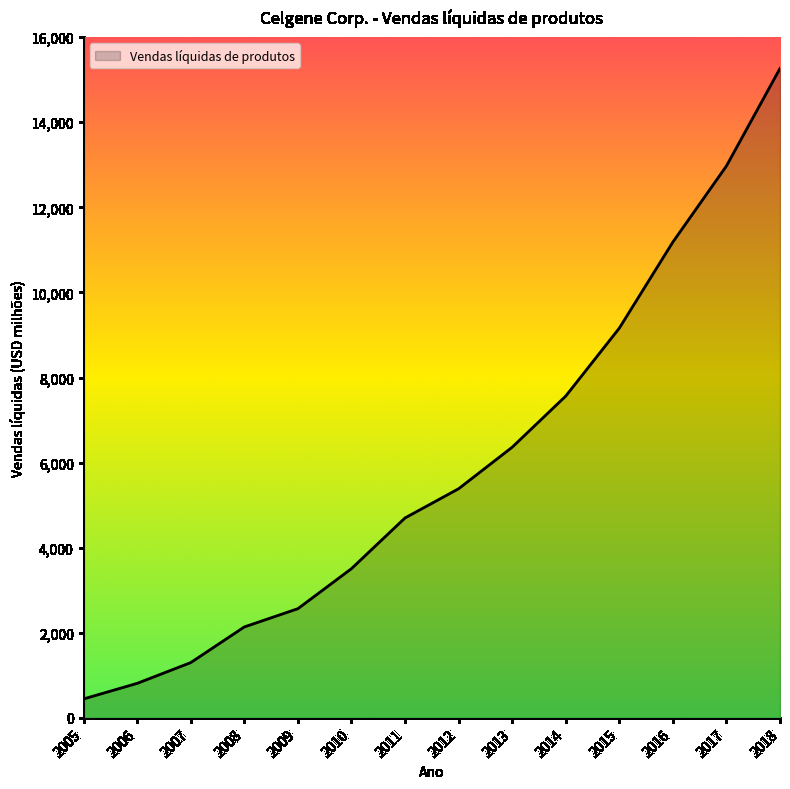

What is the difference between the maximum and minimum values?

14819